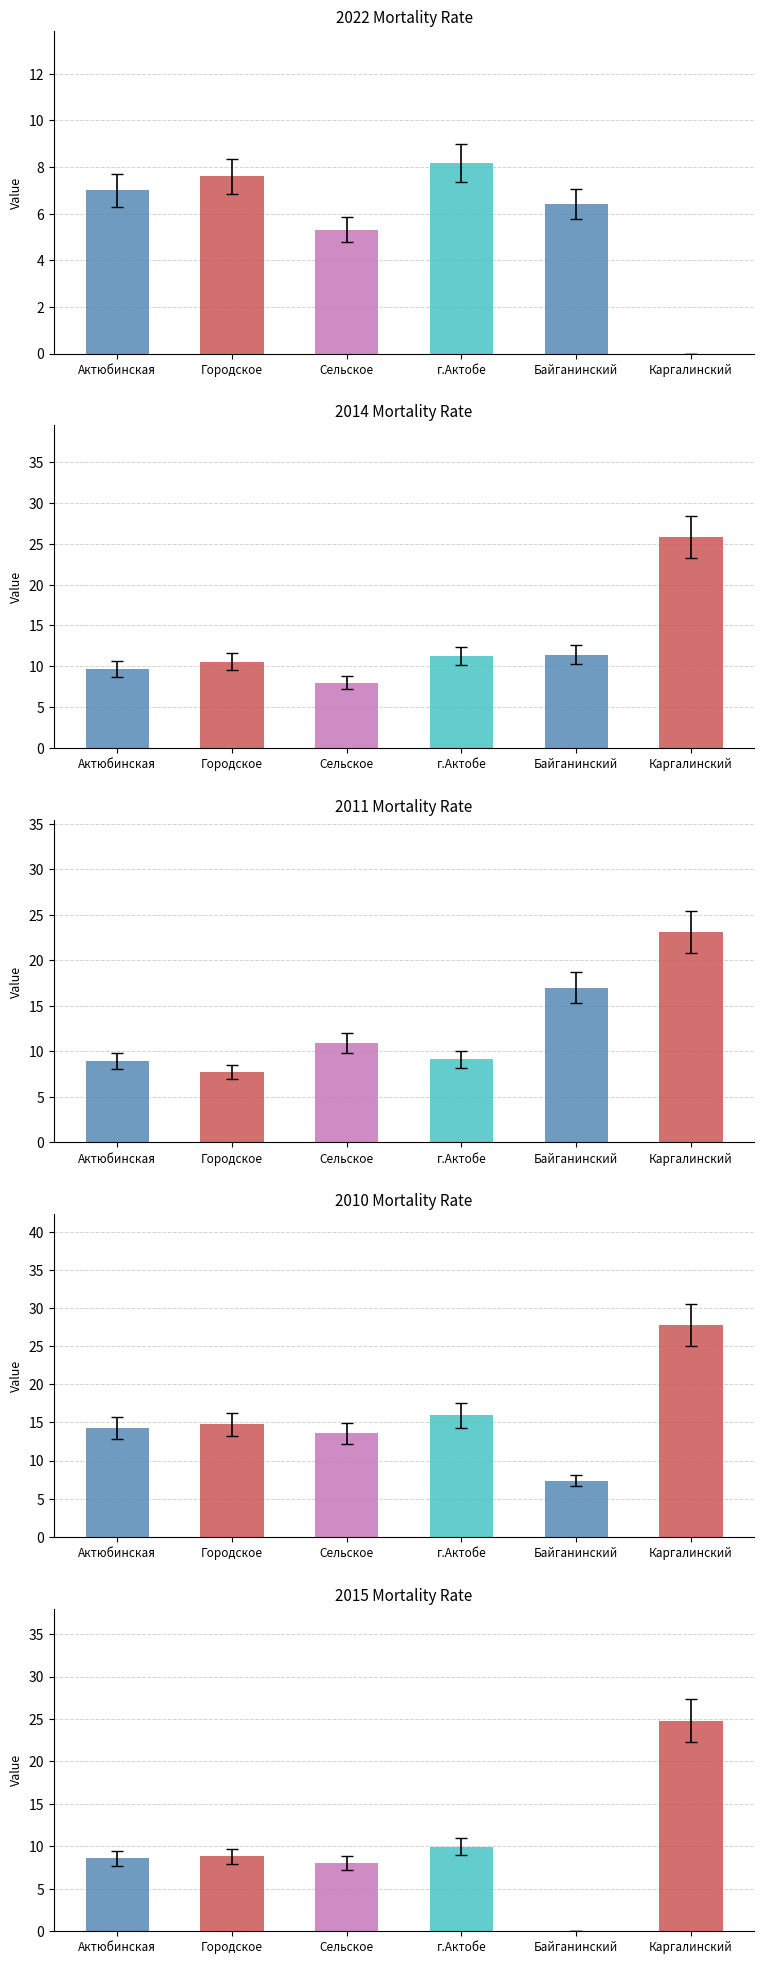

Is the value of col_22 at г.Актобе greater than the value of col_11 at Сельское?

No